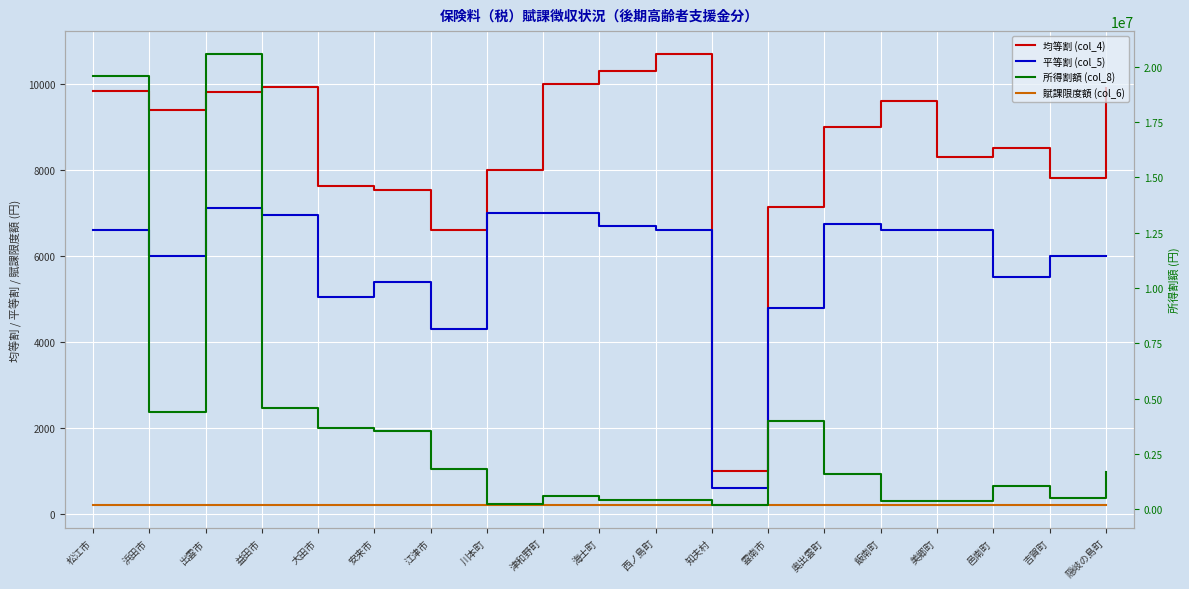

How many distinct data groups are displayed?

4